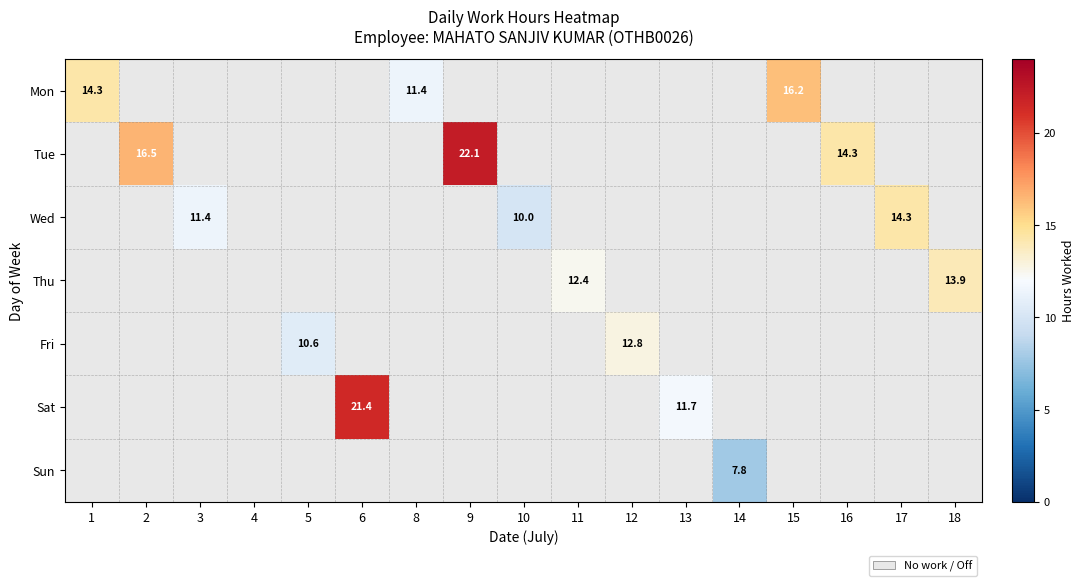

Between 17 and 11, which is larger?

17